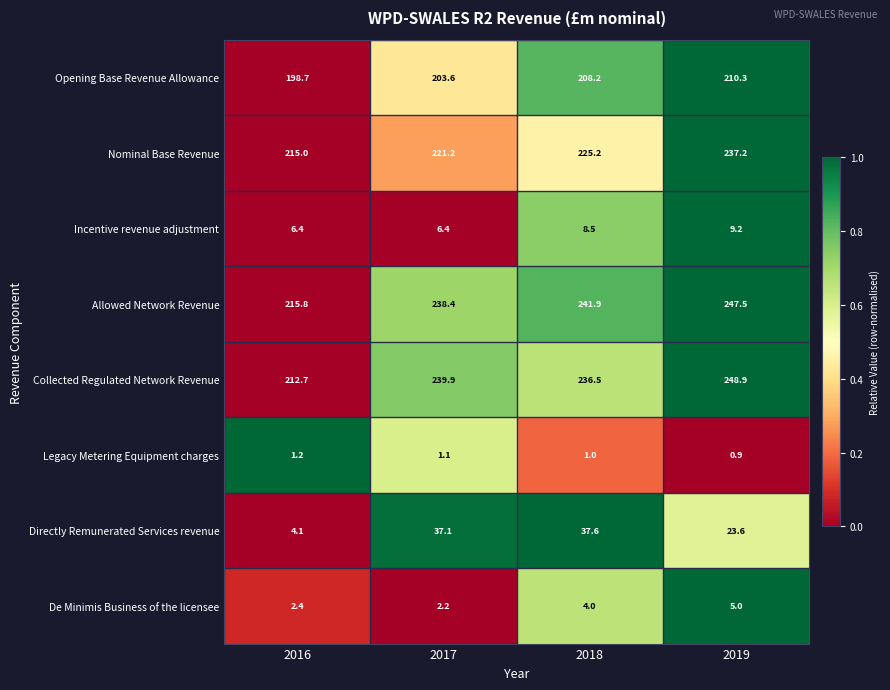

At how many categories does at least one series exceed 0?

4